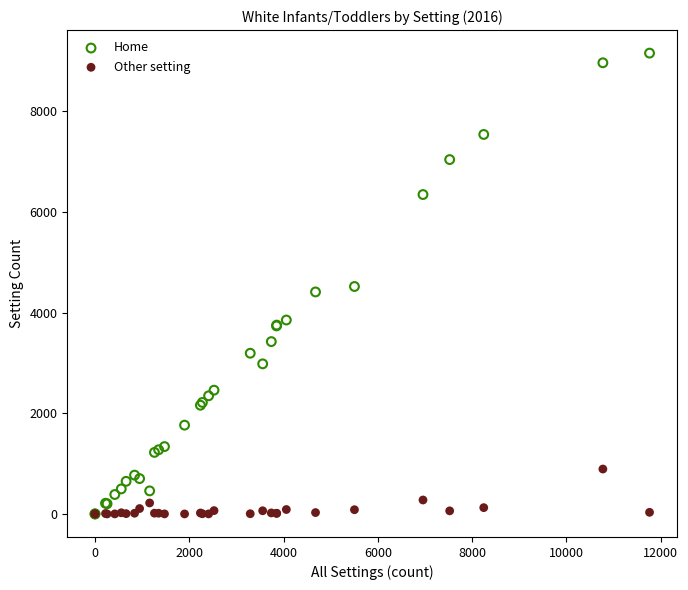

What are all the series names shown in the legend?

Home, Other setting